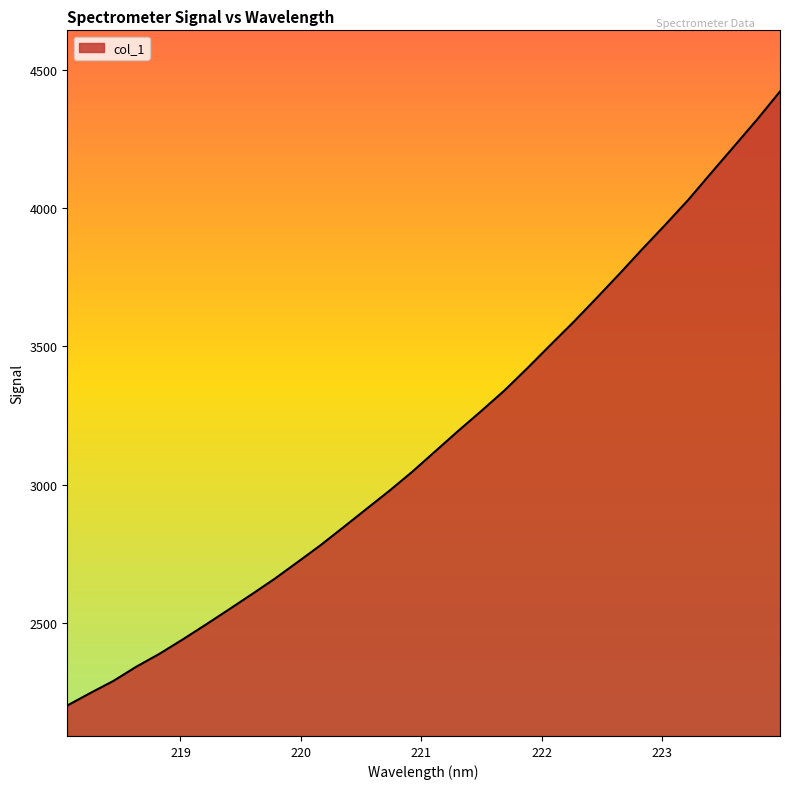

What is the smallest value displayed?

2201.8